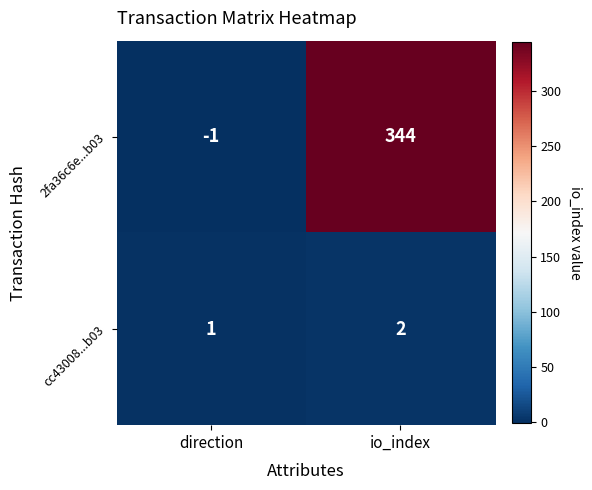

Which series has the largest total across all categories?

2fa36c6e...b03